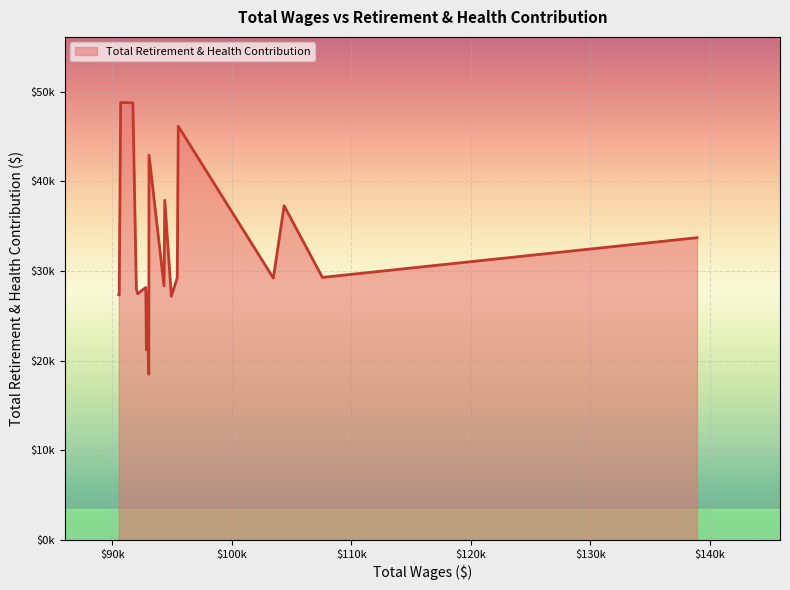

Reading left to right, extract all data points from this chart.

27345	27325	48794	48746	28002	27463	28154	21196	27541	18483	42926	28341	37888	27183	29250	46147	29204	37272	29280	33711